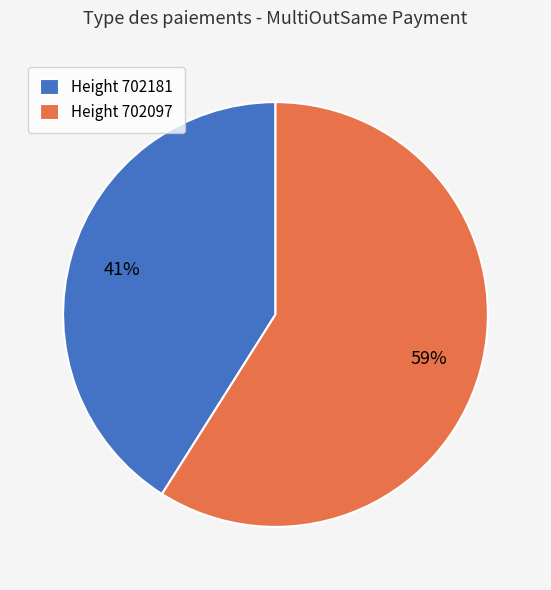

Is the sum of Height 702181 and Height 702097 greater than half?

Yes